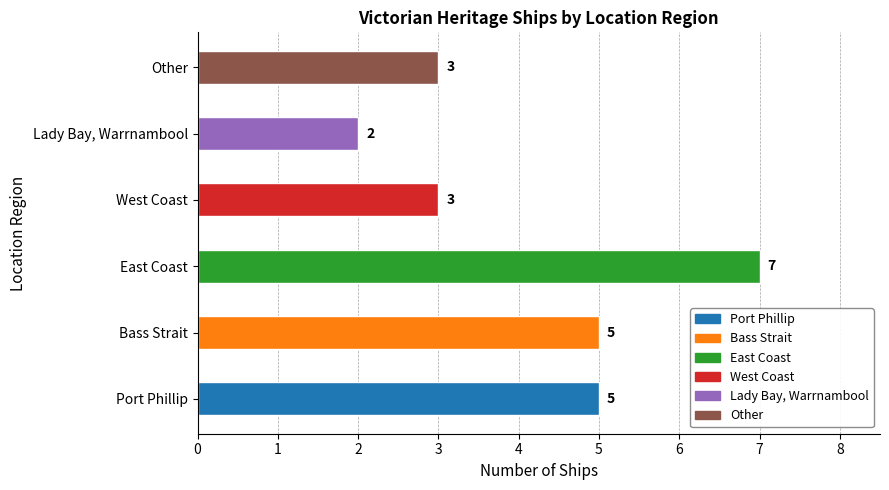

How many bars are there in total?

6